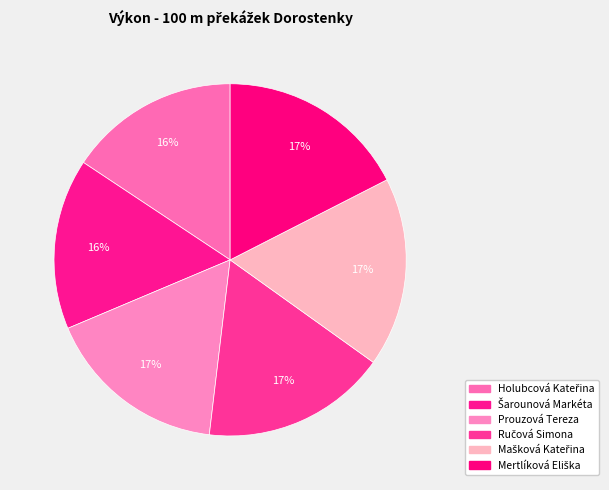

Does Mašková Kateřina account for over 50% of the chart?

No